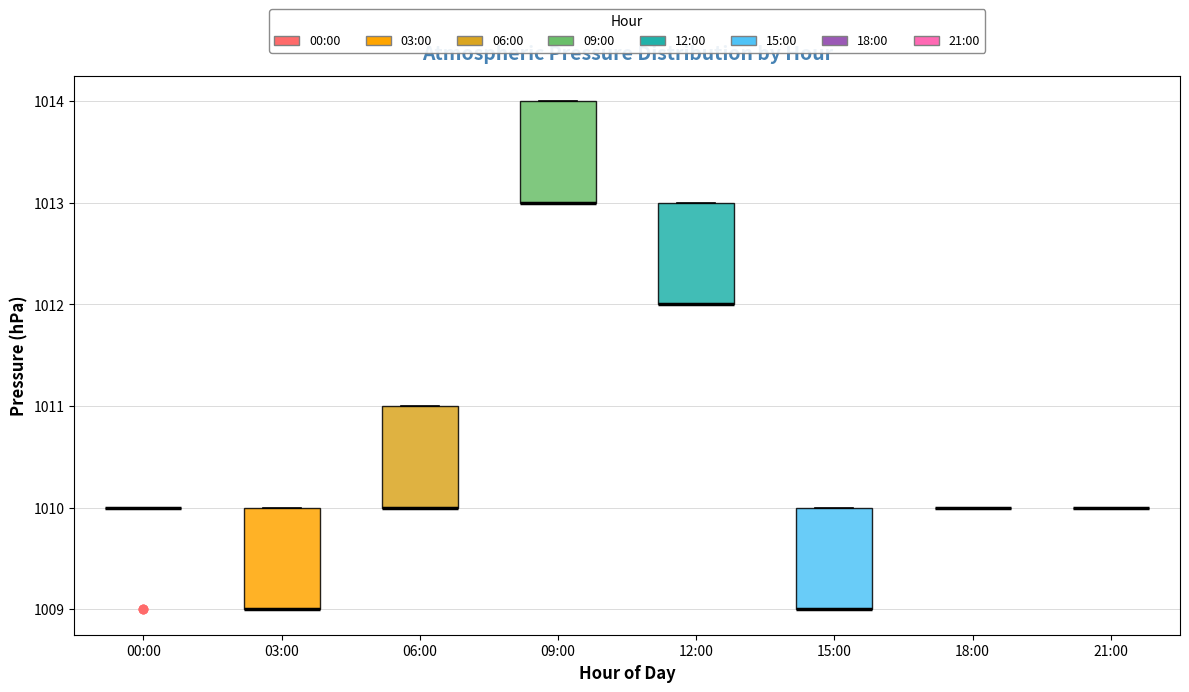

Reading left to right, transcribe this box plot: for each box, give where its median line is, the range the box spans, and where its two whiskers end, as read against the y-axis. The values are not printed on the chart, so give them approximately, as read against the axis.

00:00: box collapsed to a line at 1010, whiskers 1010 to 1010
03:00: median 1009 (drawn on the box's lower edge), box 1009 to 1010, whiskers 1009 to 1010
06:00: median 1010 (drawn on the box's lower edge), box 1010 to 1011, whiskers 1010 to 1011
09:00: median 1013 (drawn on the box's lower edge), box 1013 to 1014, whiskers 1013 to 1014
12:00: median 1012 (drawn on the box's lower edge), box 1012 to 1013, whiskers 1012 to 1013
15:00: median 1009 (drawn on the box's lower edge), box 1009 to 1010, whiskers 1009 to 1010
18:00: box collapsed to a line at 1010, whiskers 1010 to 1010
21:00: box collapsed to a line at 1010, whiskers 1010 to 1010